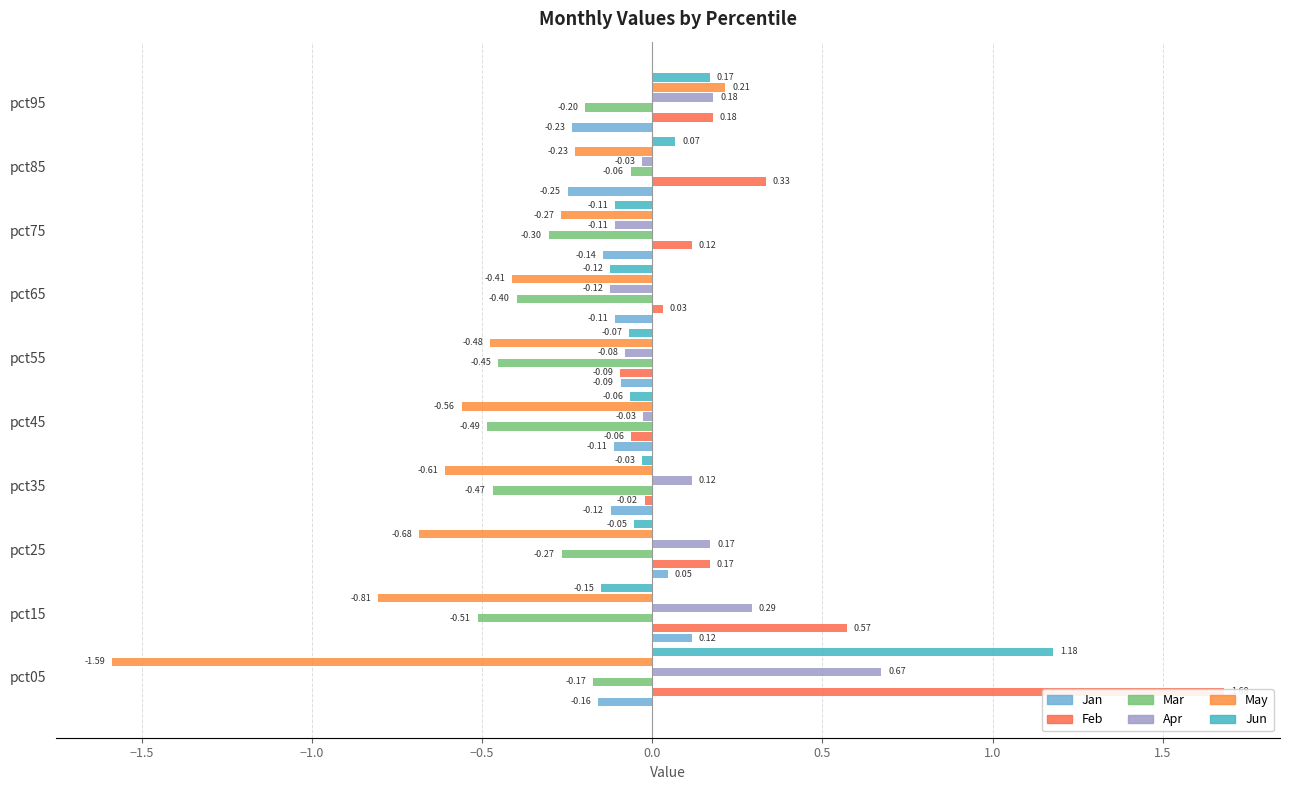

Which series has the largest total across all categories?

Feb